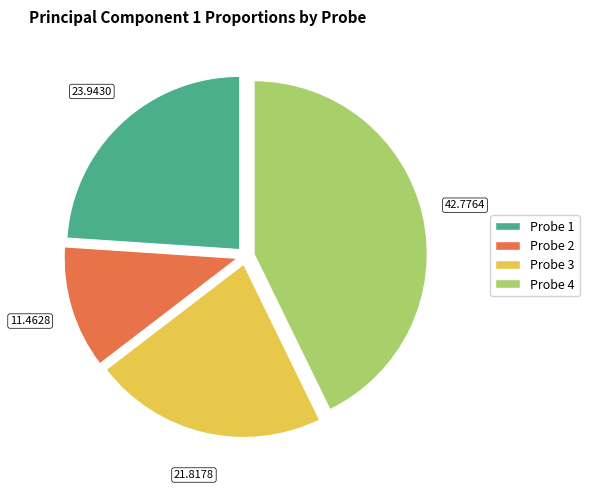

True or false: Probe 4 accounts for 43% of the total.

True